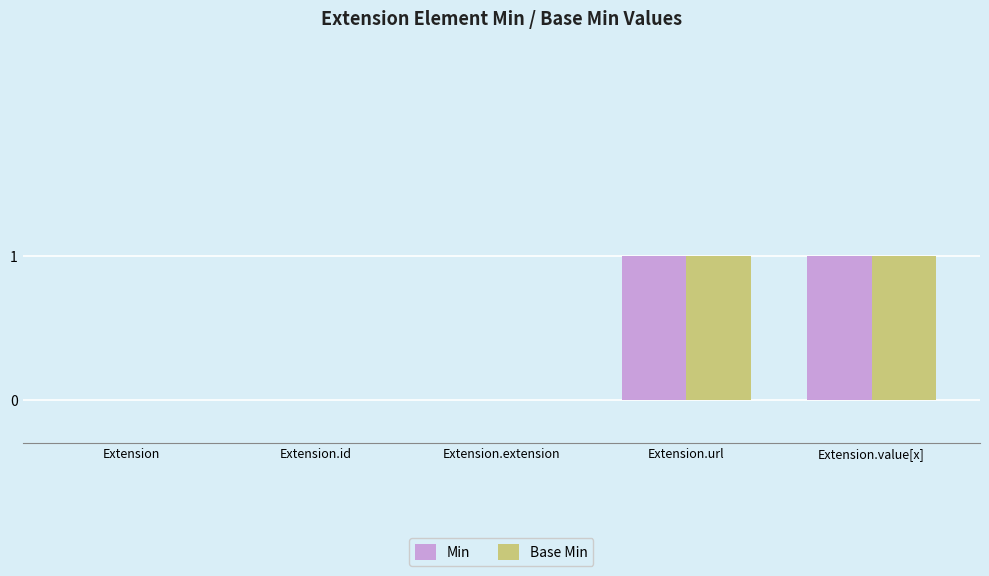

Is it true that Base Min equals 0 at Extension.extension?

True